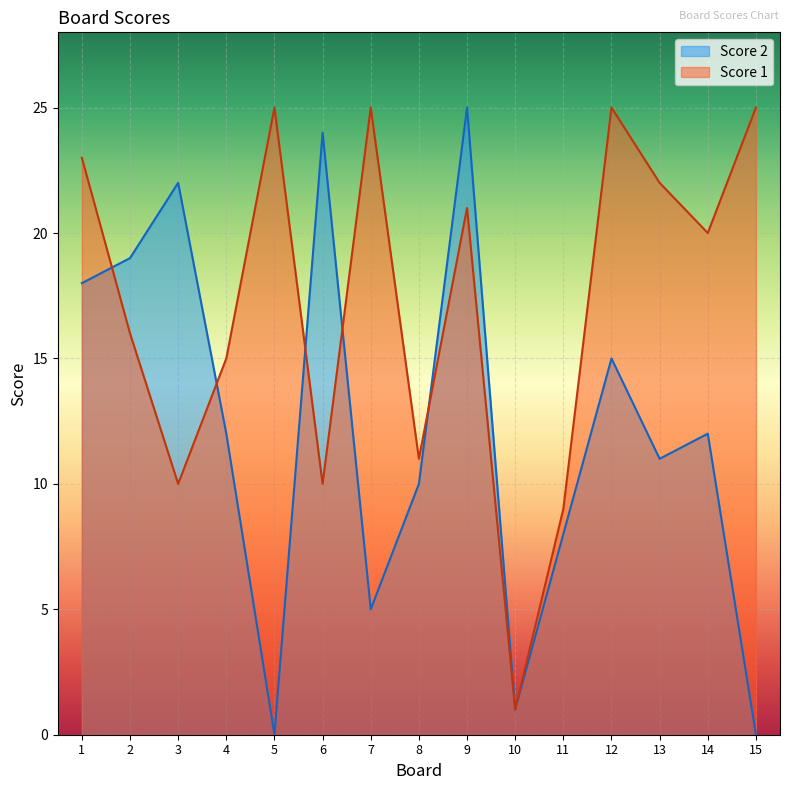

What is the average value of the Score 1 series?

17